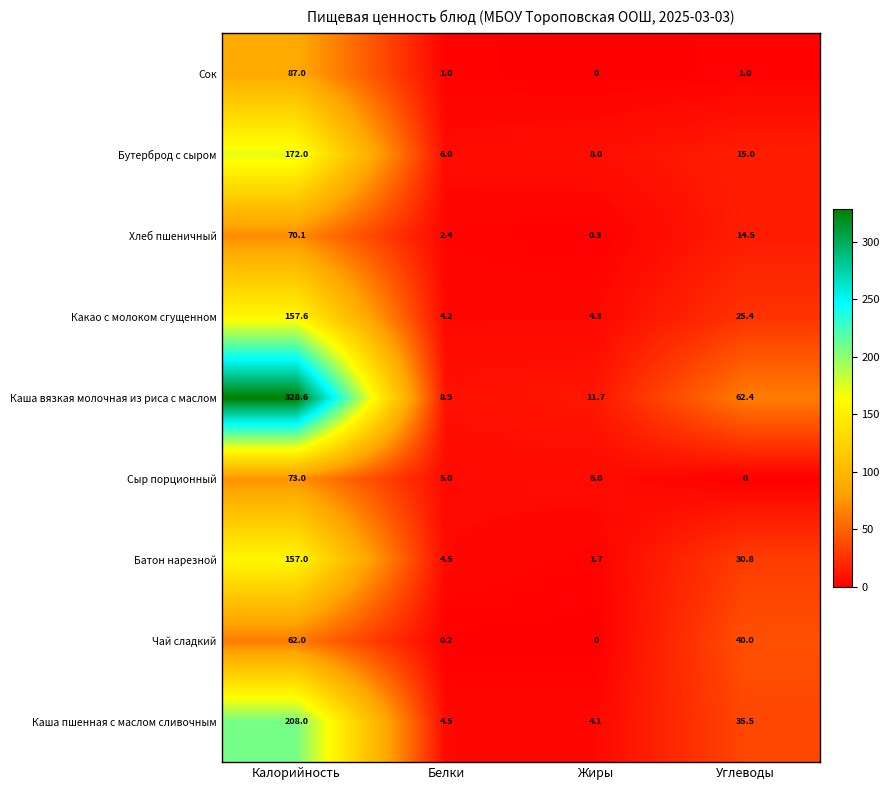

How many data points in Каша вязкая молочная из риса с маслом are above 62?

2